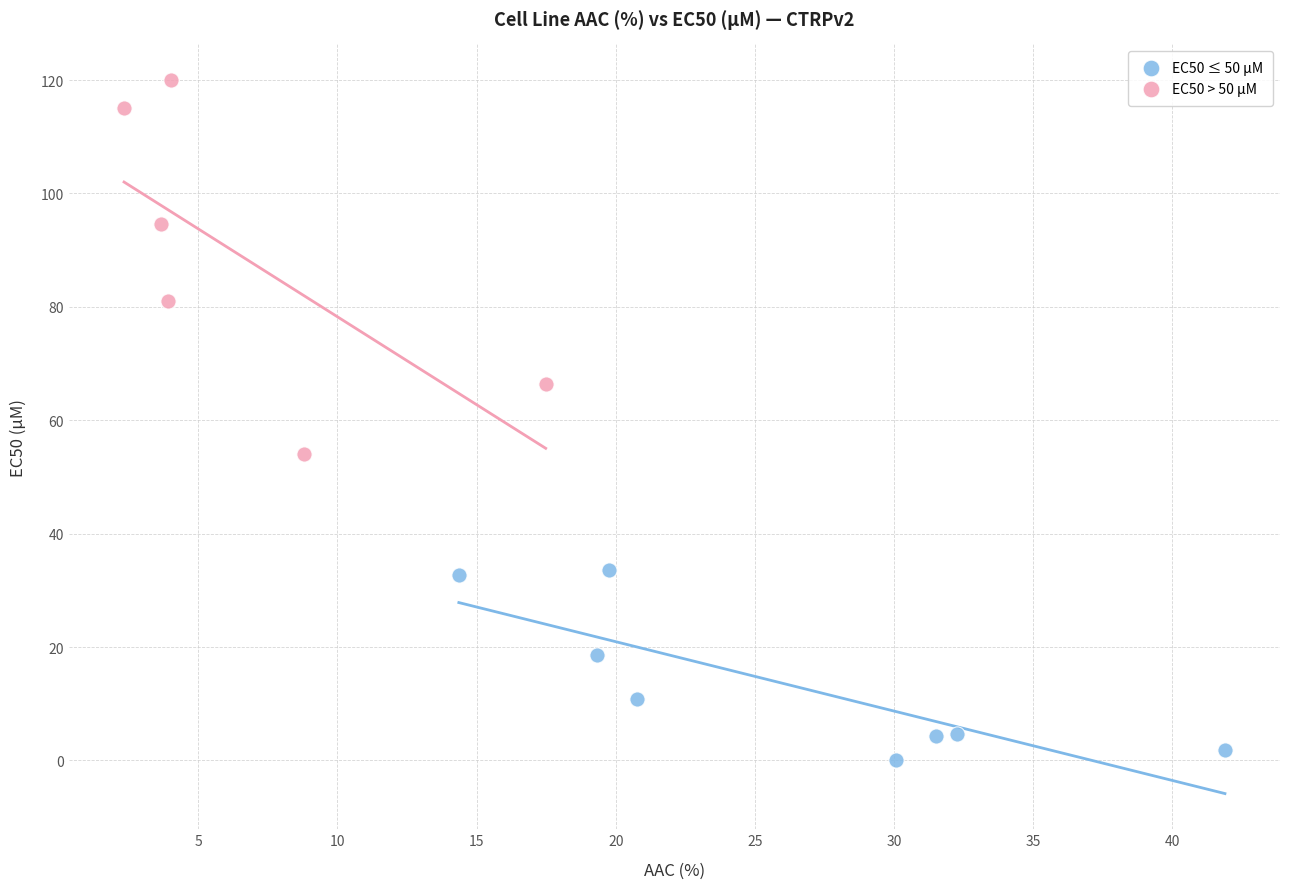

Which series contains the highest Y value?

EC50 > 50 µM